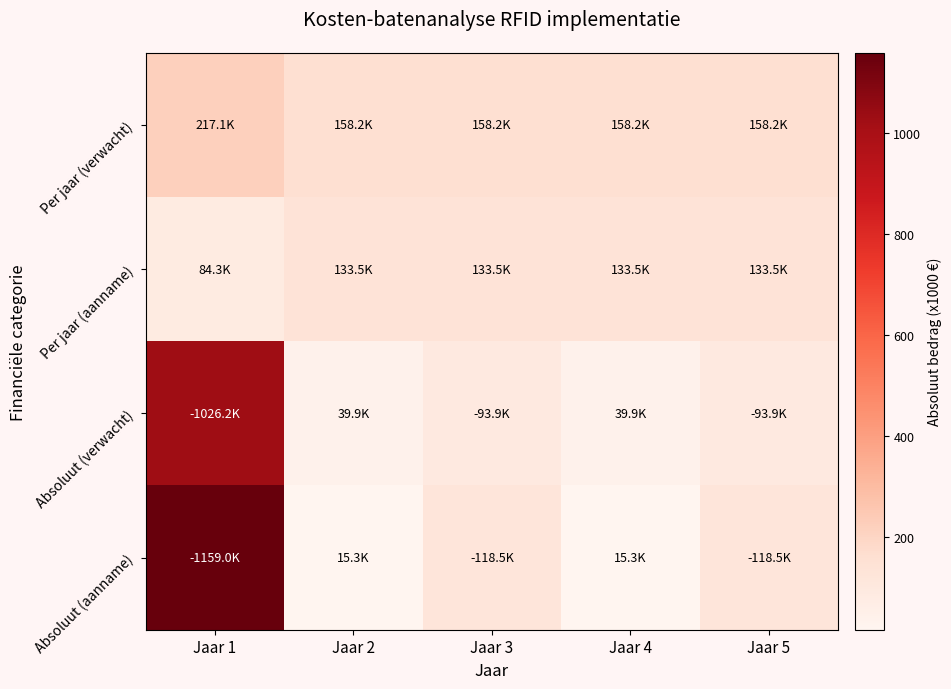

Reading left to right, extract all data points from this chart.

Per jaar (verwacht): Jaar 1=217.1	Jaar 2=158.2	Jaar 3=158.2	Jaar 4=158.2	Jaar 5=158.2
Per jaar (aanname): Jaar 1=84.3	Jaar 2=133.5	Jaar 3=133.5	Jaar 4=133.5	Jaar 5=133.5
Absoluut (verwacht): Jaar 1=1026.2	Jaar 2=39.9	Jaar 3=93.9	Jaar 4=39.9	Jaar 5=93.9
Absoluut (aanname): Jaar 1=1159.0	Jaar 2=15.3	Jaar 3=118.5	Jaar 4=15.3	Jaar 5=118.5